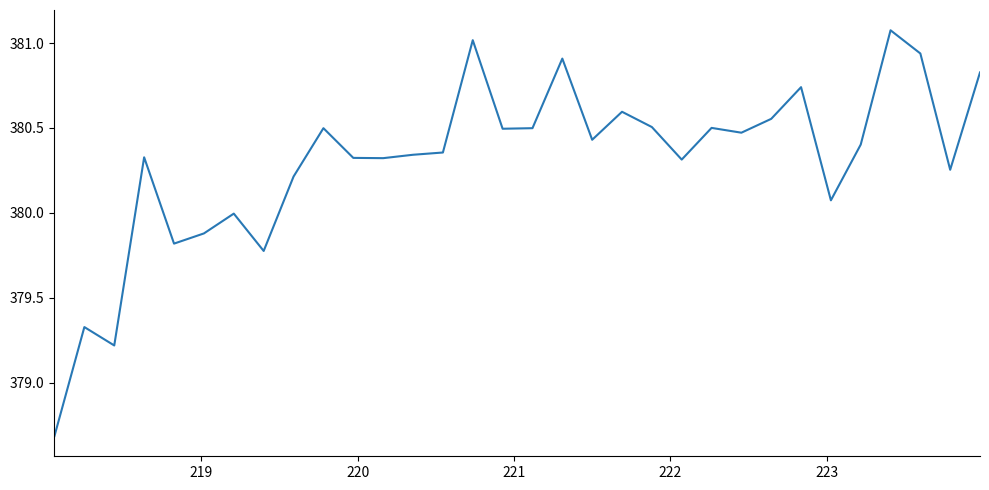

What is the greatest value displayed?

381.1